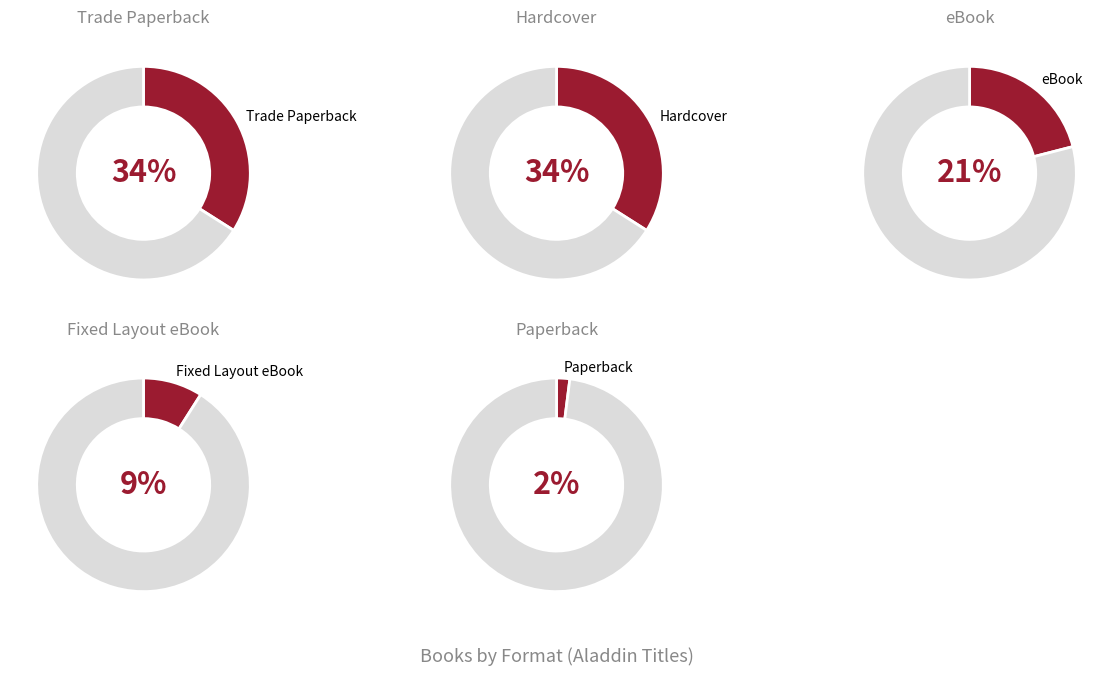

True or false: Paperback accounts for 1% of the total.

False